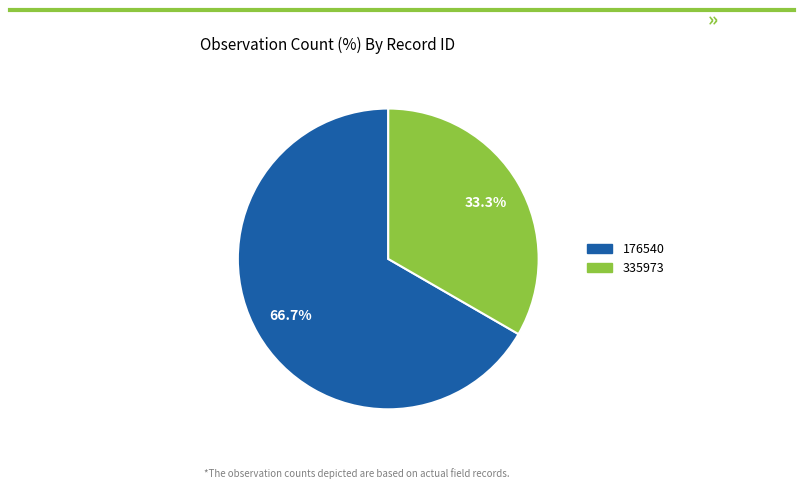

What is the smallest slice in the pie chart?

335973